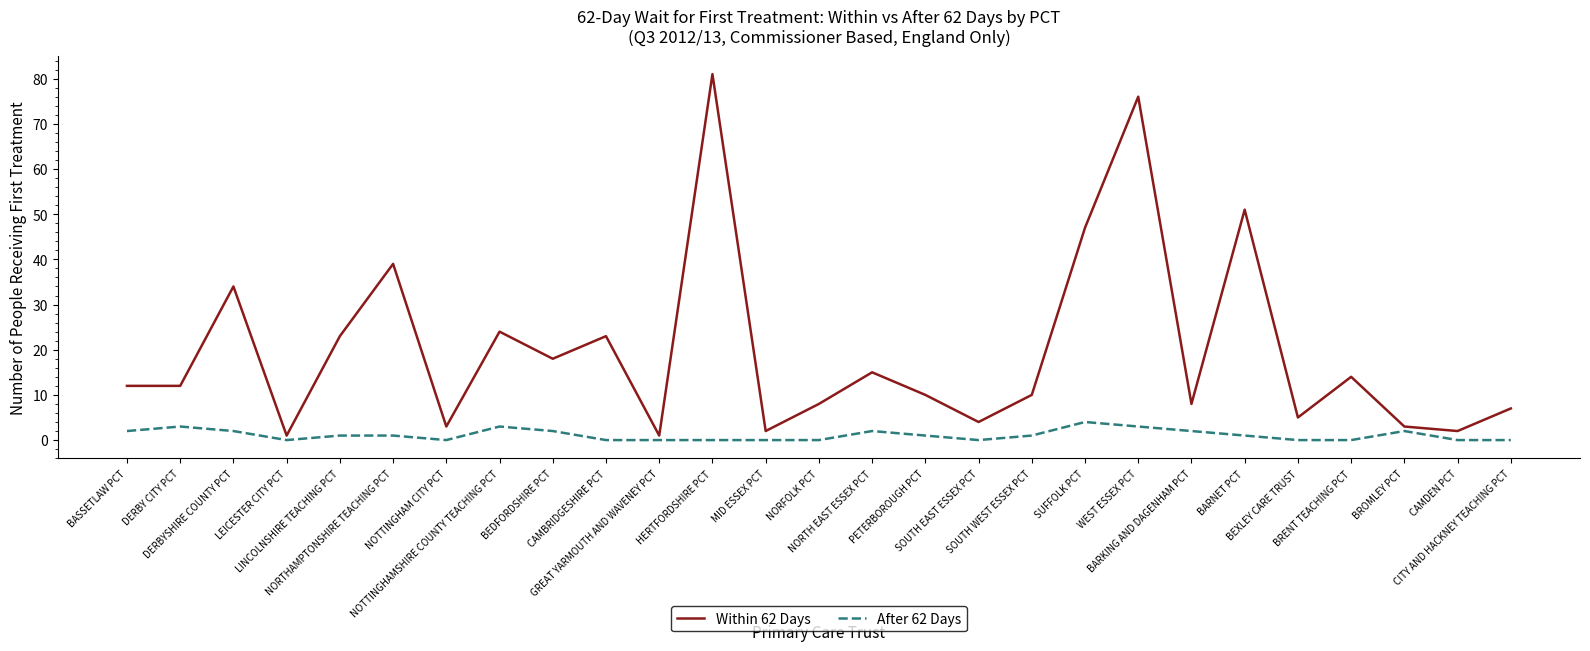

How many lines are shown in the chart?

2